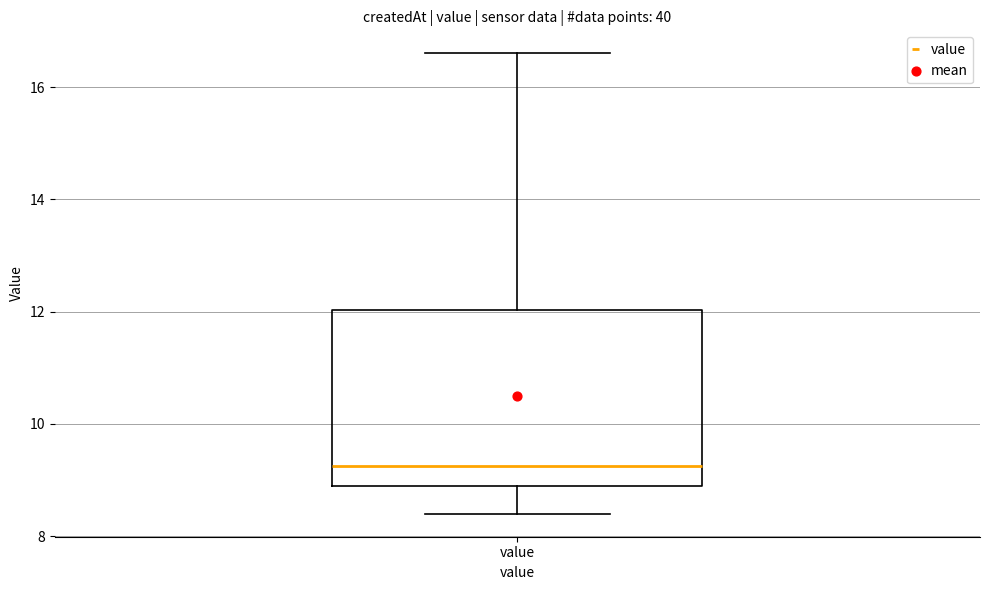

Transcribe this box plot: give where the median line is, the range the box spans, and where the two whiskers end, as read against the y-axis. The values are not printed on the chart, so give them approximately, as read against the axis.

median 9.2, box 9.0 to 12.0, whiskers 8.4 to 16.6